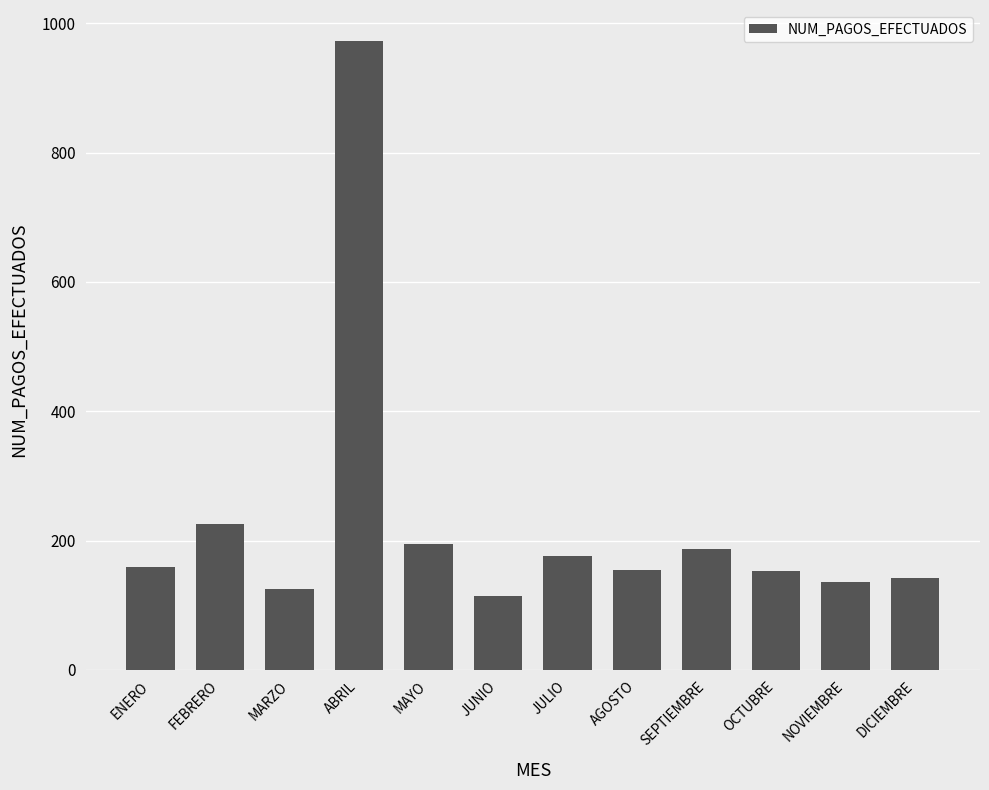

What is the change in value from FEBRERO to OCTUBRE?

-73